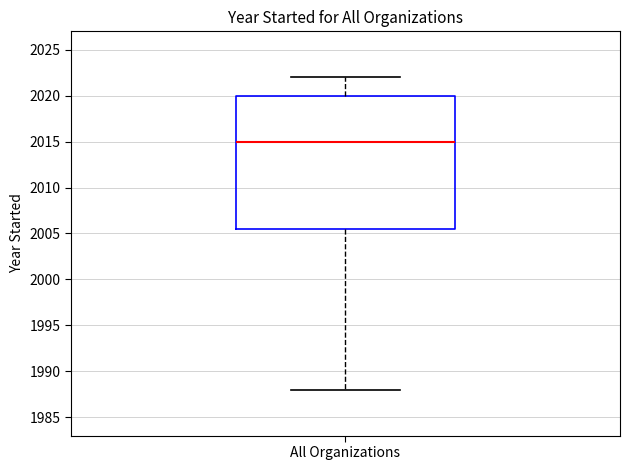

Where does the lower whisker of the box for All Organizations end on the y-axis? The values are not printed on the chart, so give them approximately, as read against the axis.

1988.0